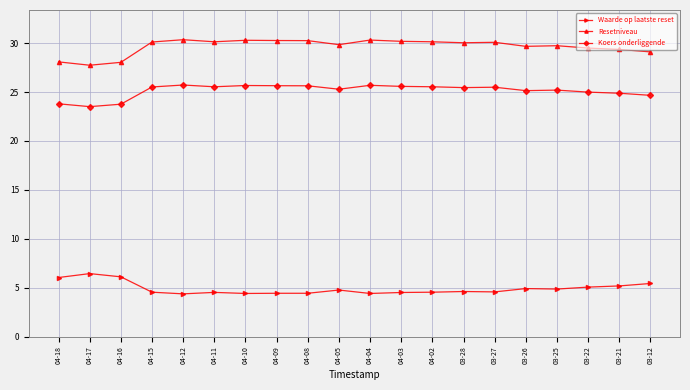

Count the number of categories in the chart.

20